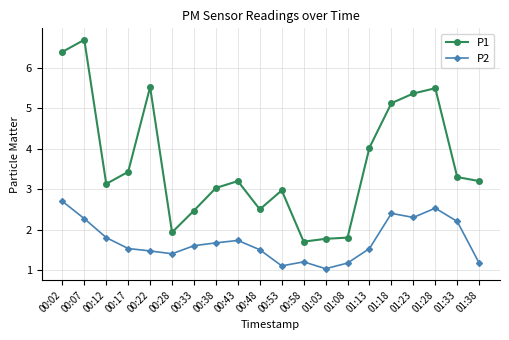

At which category does P1 reach its first local valley?

00:12